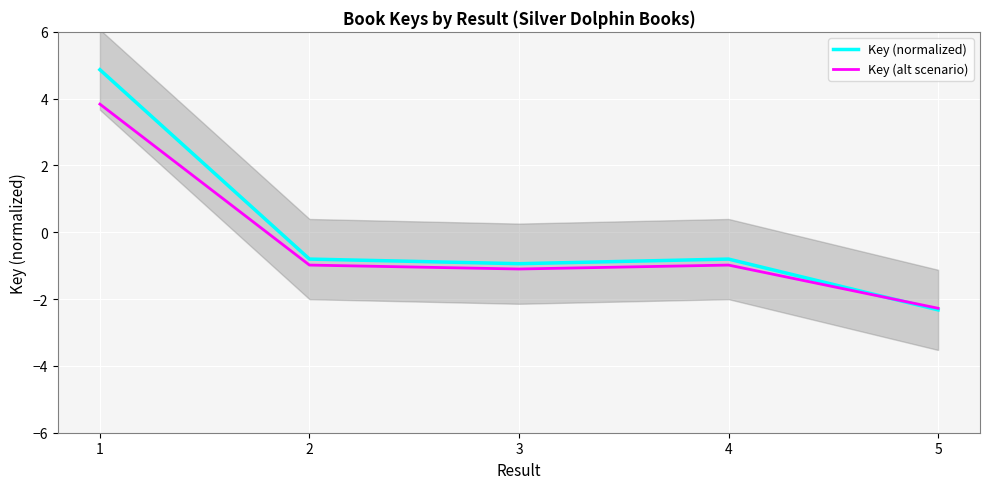

The value of Key (normalized) at 3 is -0.9. True or false?

True